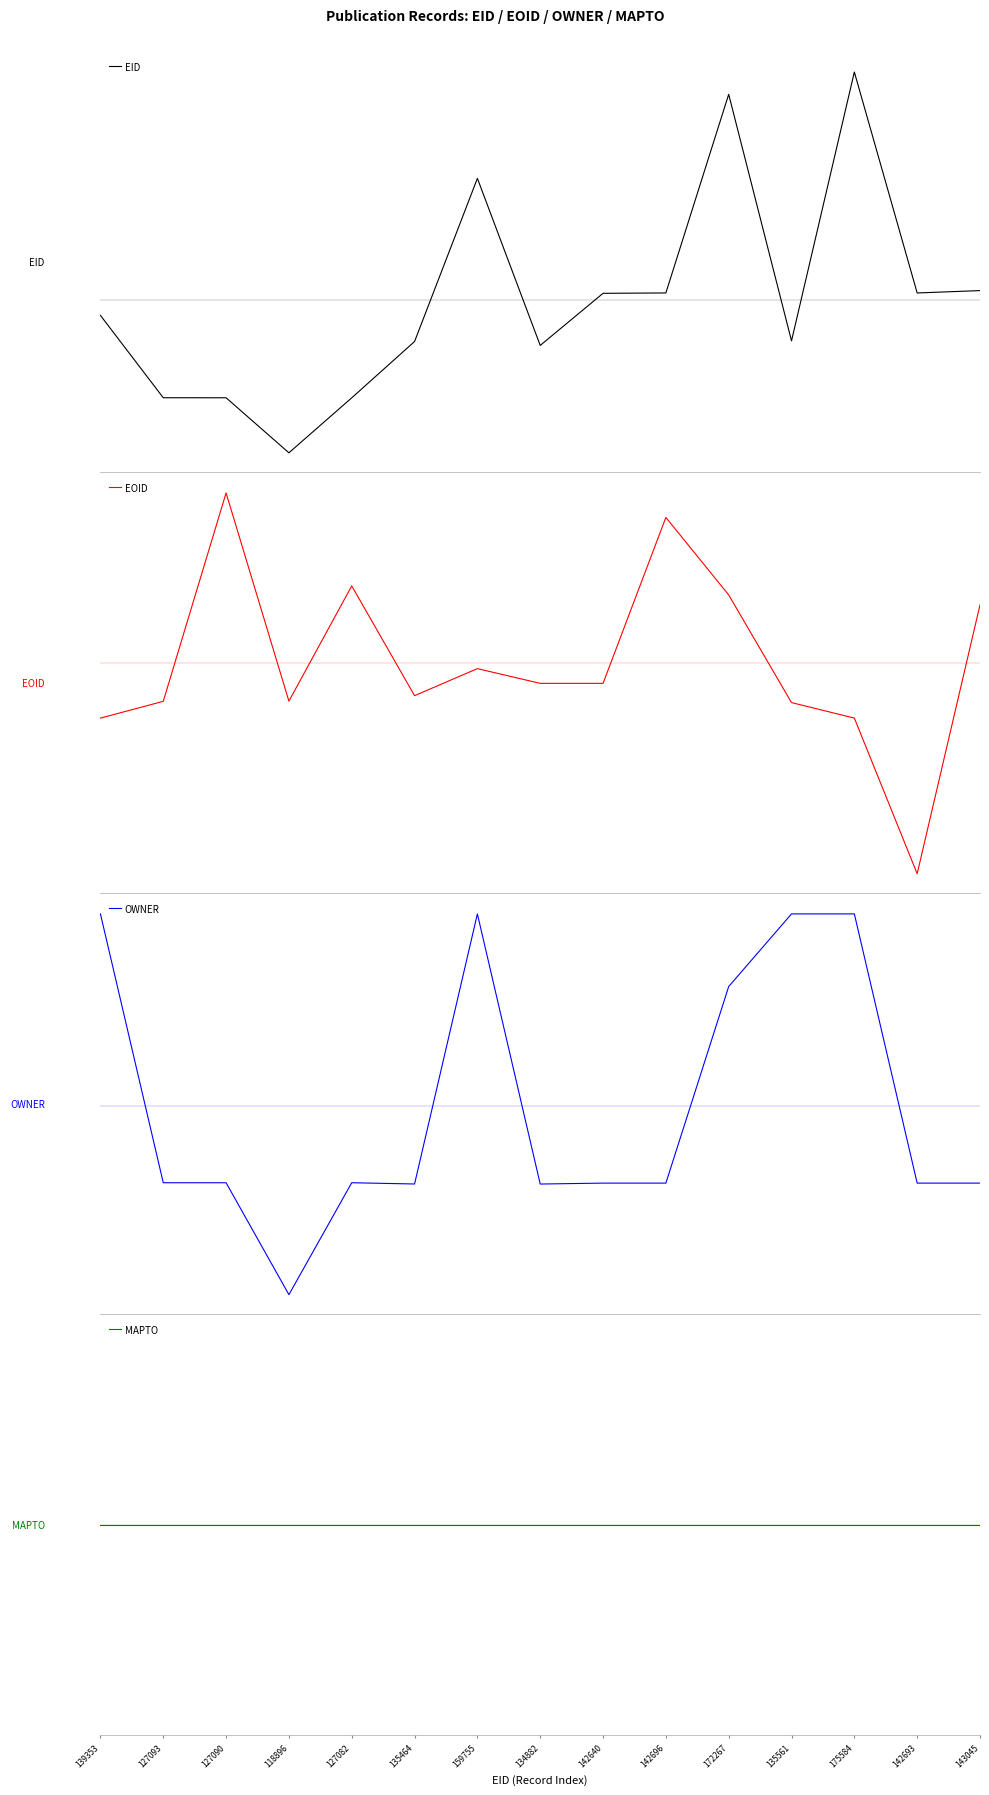

What is the difference between the highest and lowest values at 127090?

2.8